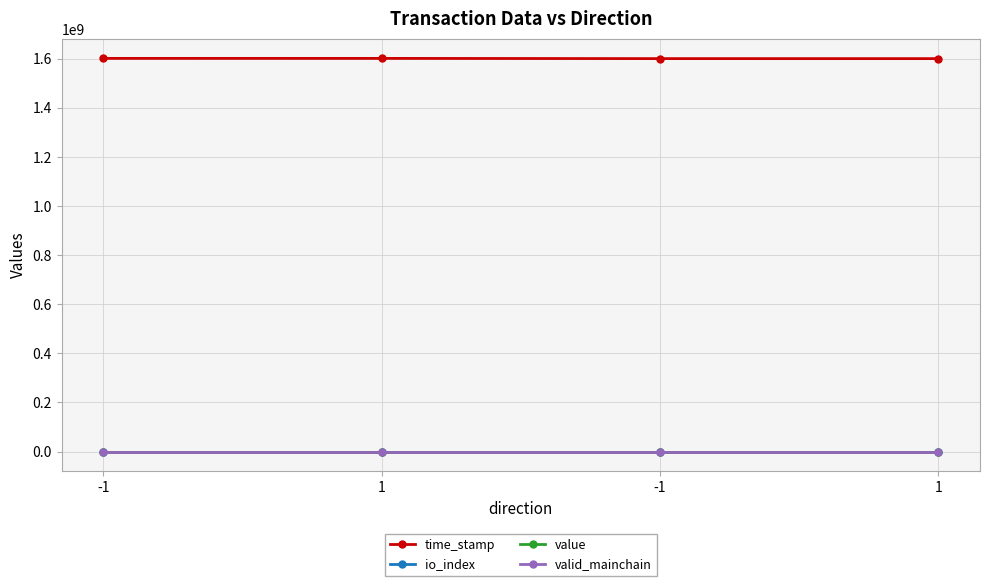

Count the number of categories in the chart.

4